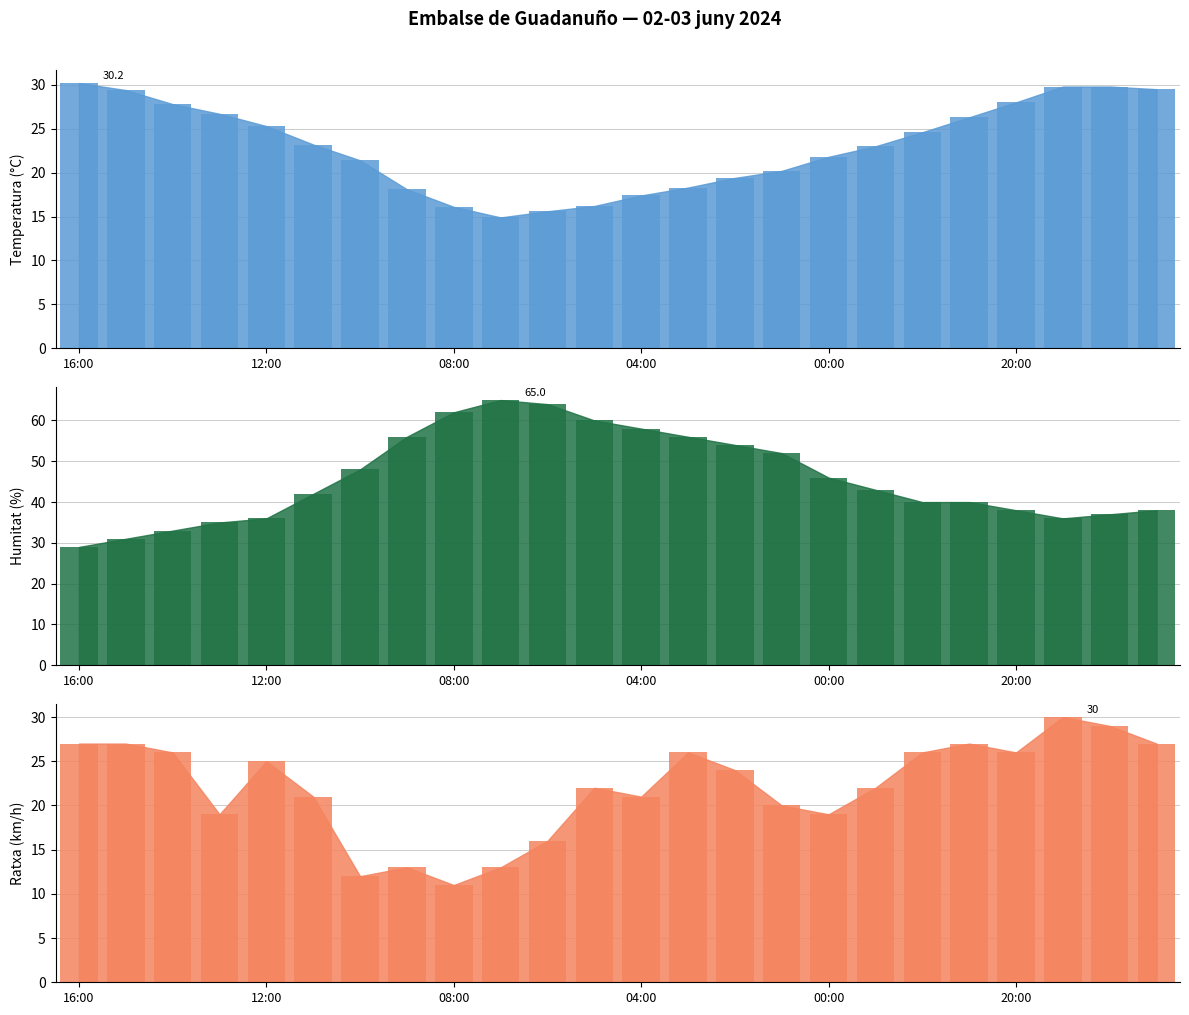

What is the sum of all Humitat (%) values?

1099.0